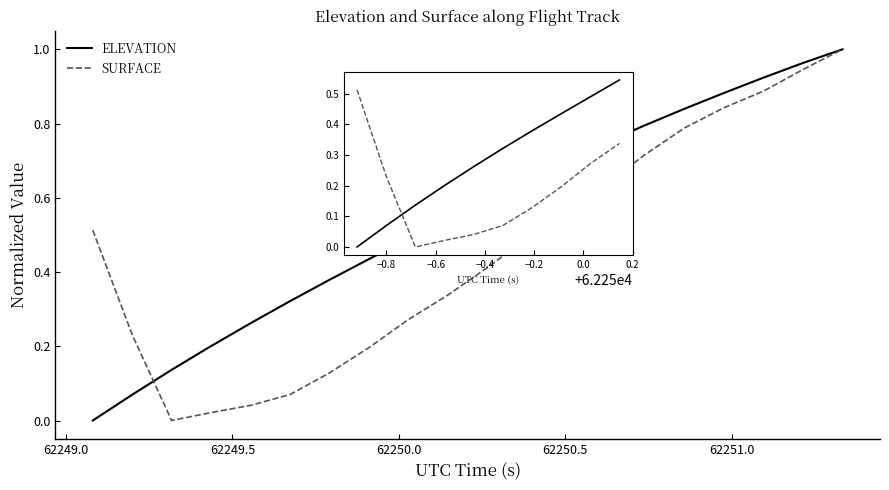

How many interior local valleys does the SURFACE series have?

1